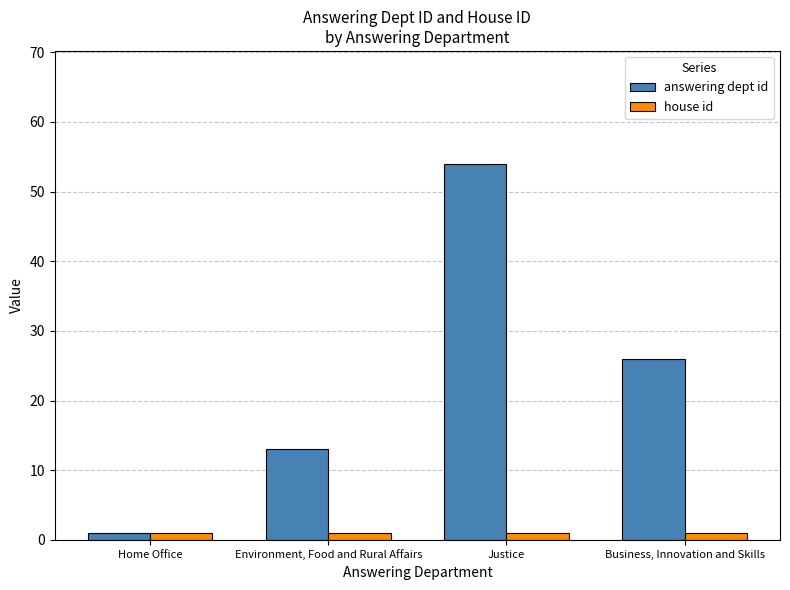

Reading right to left, transcribe all the data shown in this chart.

answering dept id: Business, Innovation and Skills=26	Justice=54	Environment, Food and Rural Affairs=13	Home Office=1
house id: Business, Innovation and Skills=1	Justice=1	Environment, Food and Rural Affairs=1	Home Office=1